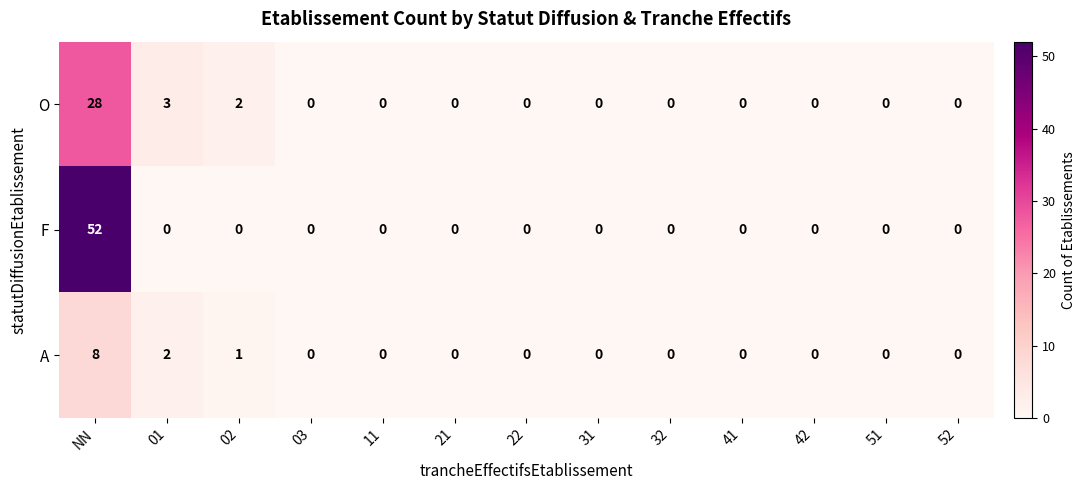

List the series in order of their peak value, highest first.

F, O, A